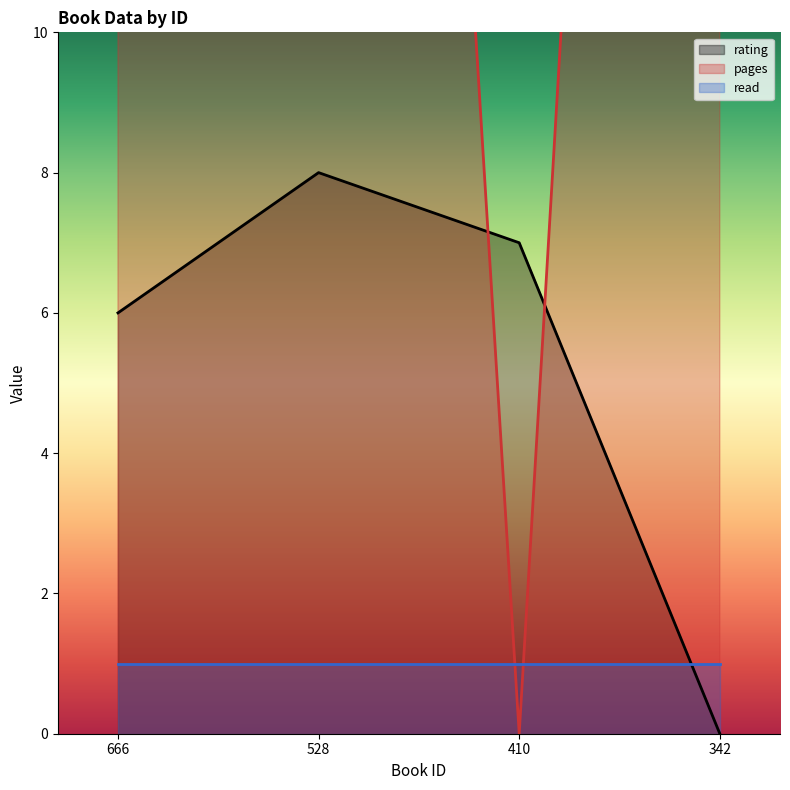

Which has a higher value, 410 or 528?

528